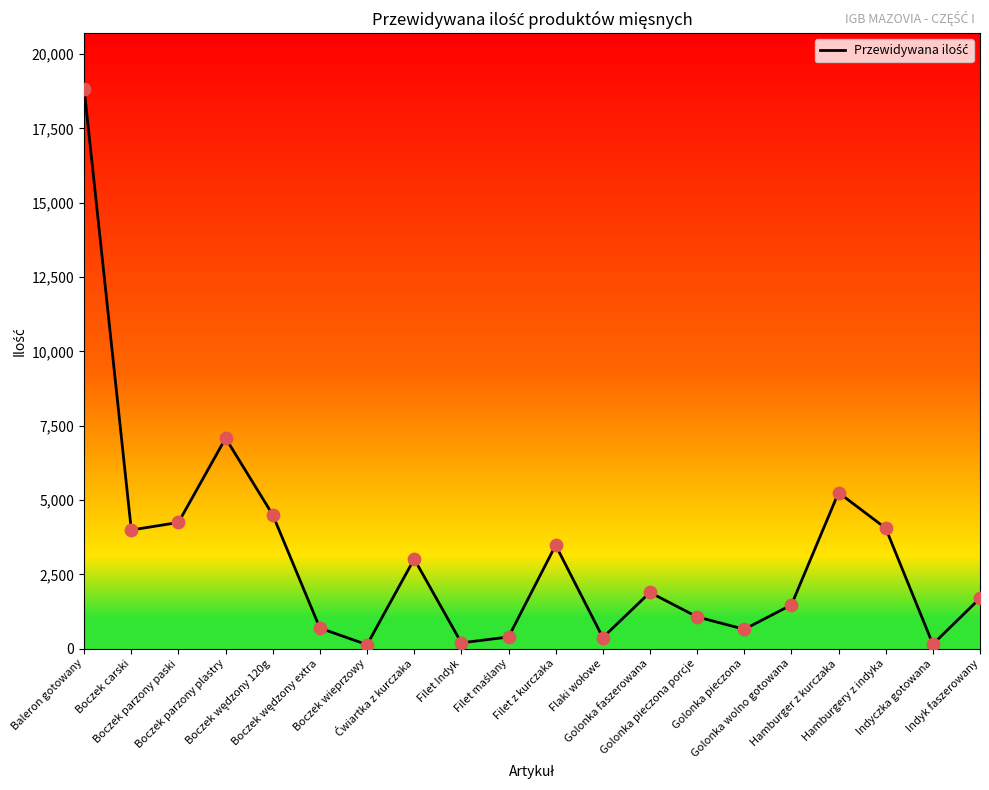

What is the change in value from Boczek carski to Filet Indyk?

-3796